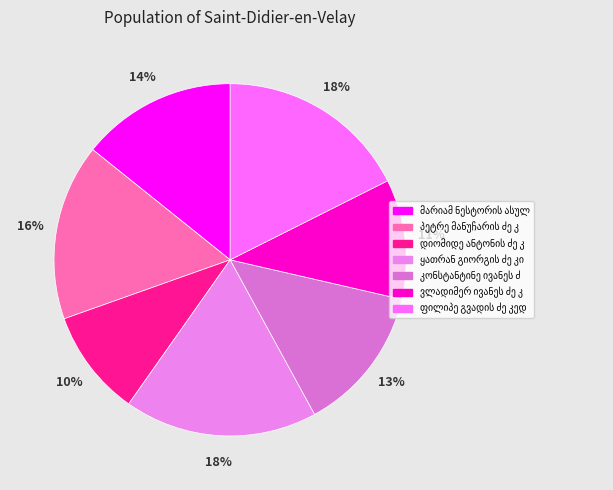

Count the number of slices in the pie.

7